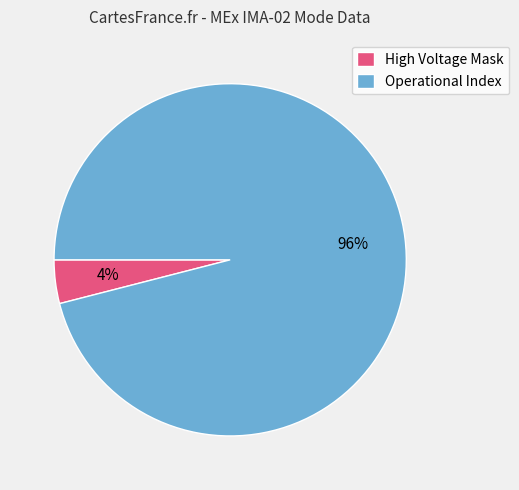

True or false: High Voltage Mask accounts for 16% of the total.

False